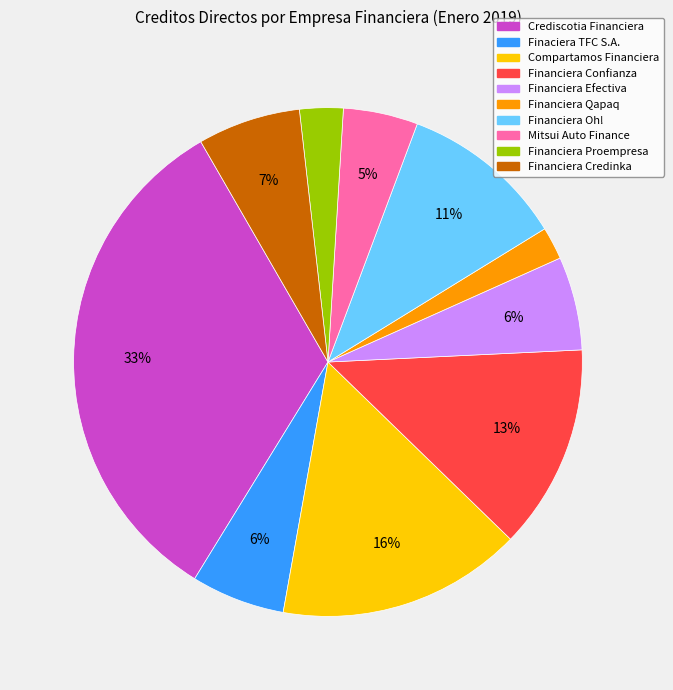

Does any single category account for the majority?

No